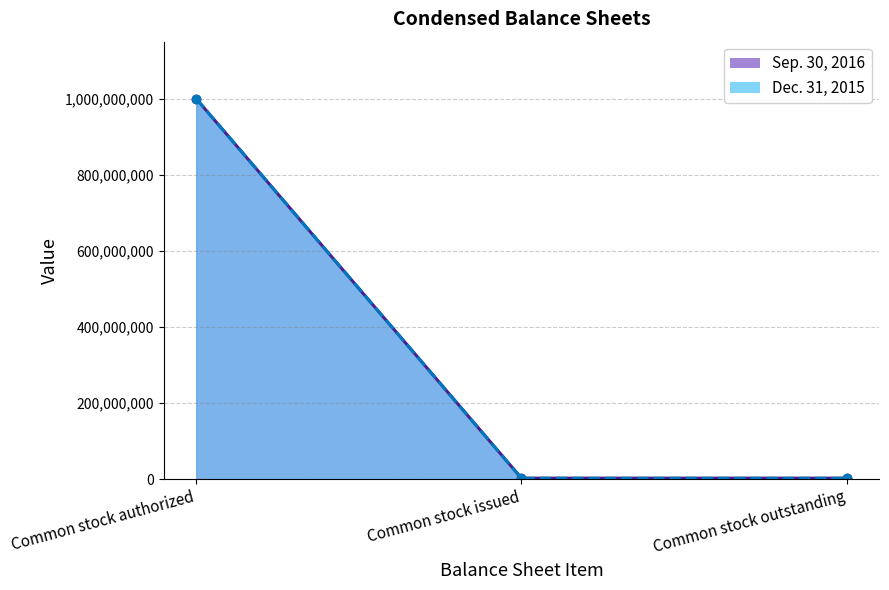

The Dec. 31, 2015 series shows 3150230 at Common stock issued. True or false?

False